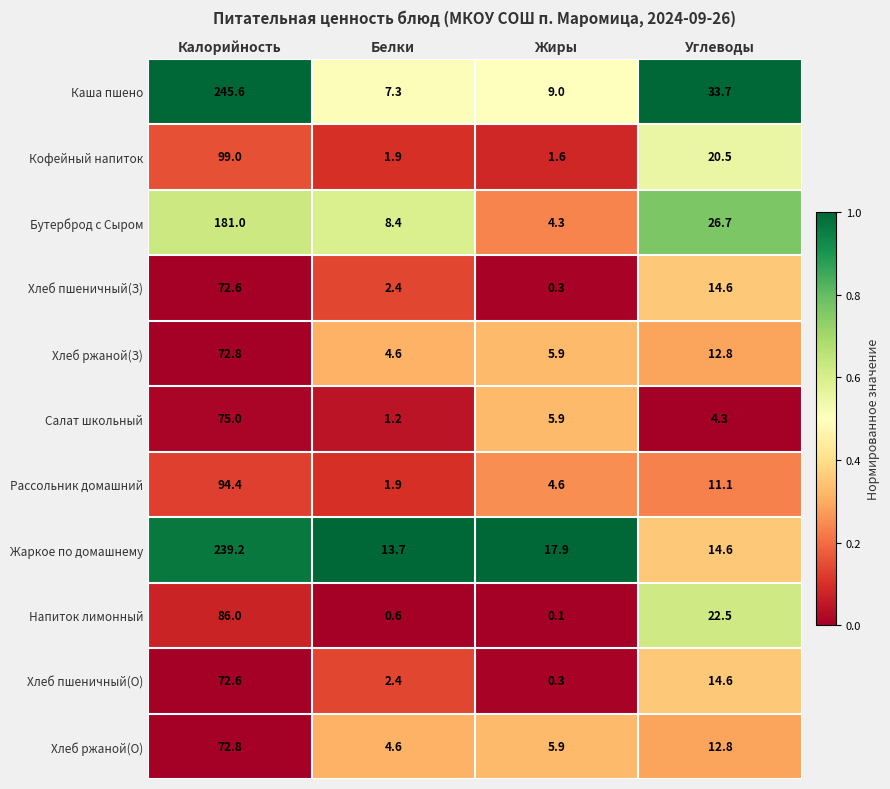

What is the difference between the maximum and minimum values in the Хлеб пшеничный(З) series?

72.3